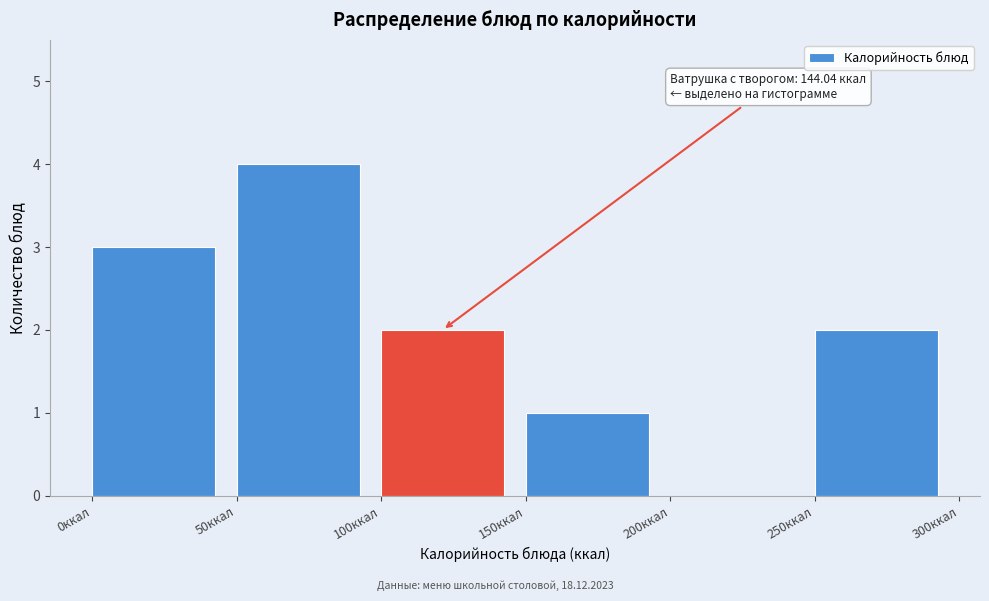

Over which range of the x-axis is the bar tallest?

50 to 100